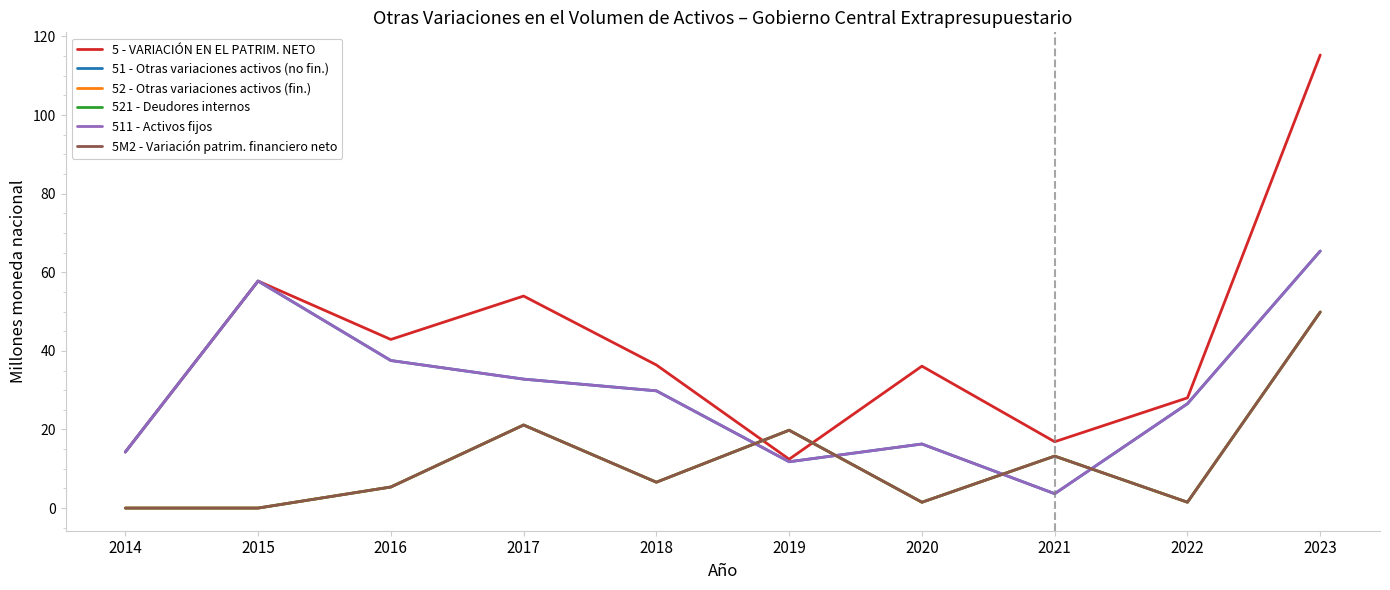

Is this an area chart (filled region under the line)?

No